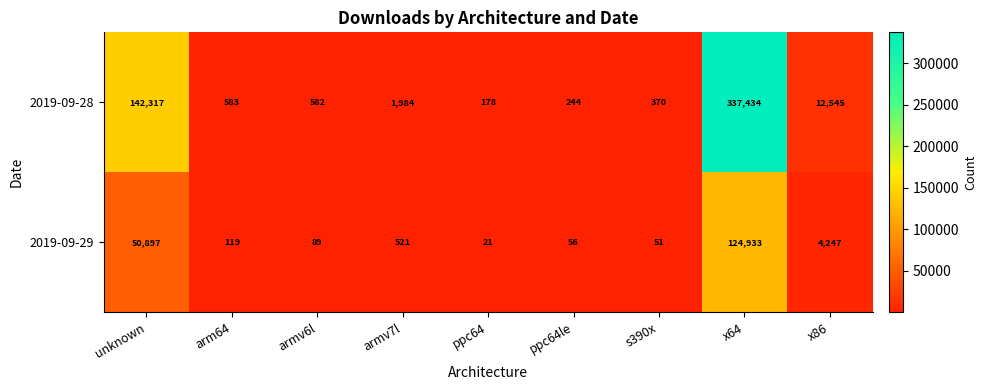

What is the difference between the highest and lowest values at x64?

212501